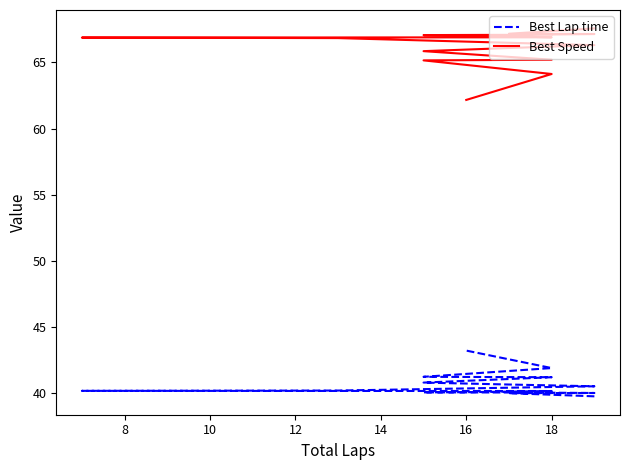

What is the approximate value of Best Speed at 18?

67.1